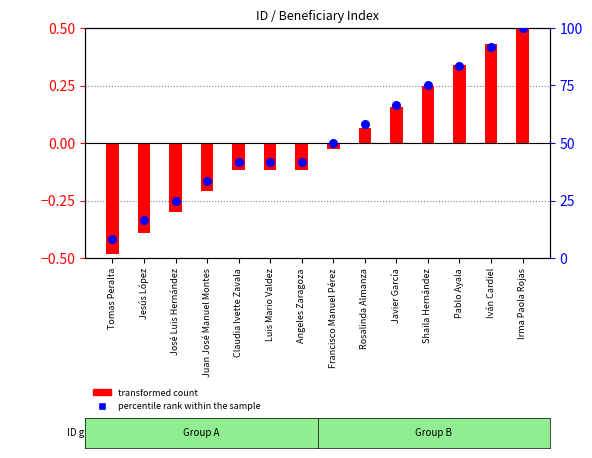

At which category is the sum across all series the highest?

Irma Paola Rojas